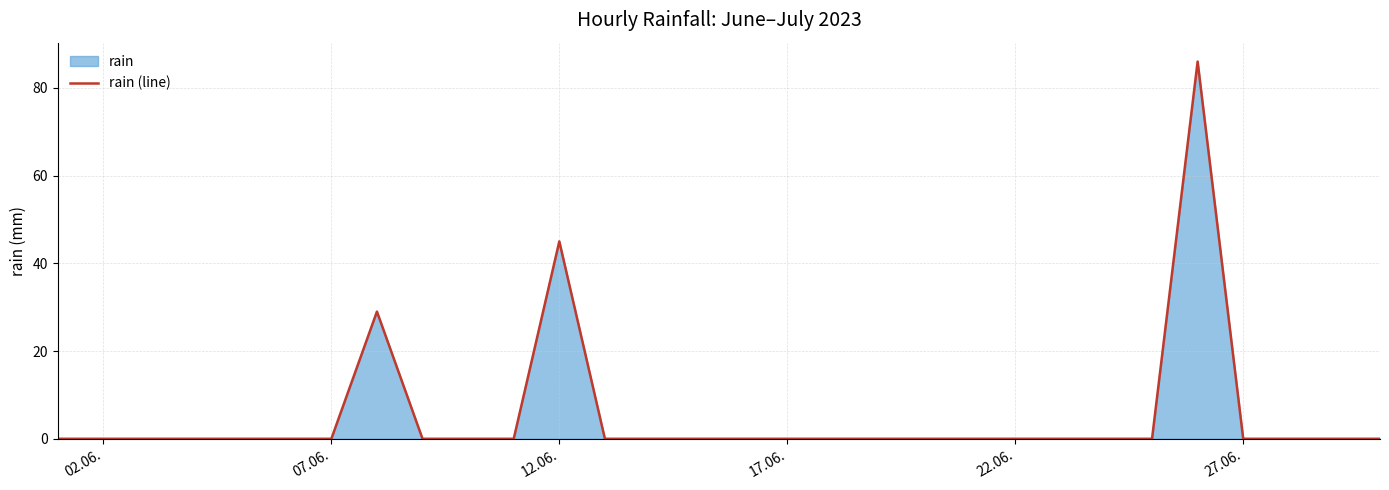

What is the average value?

5